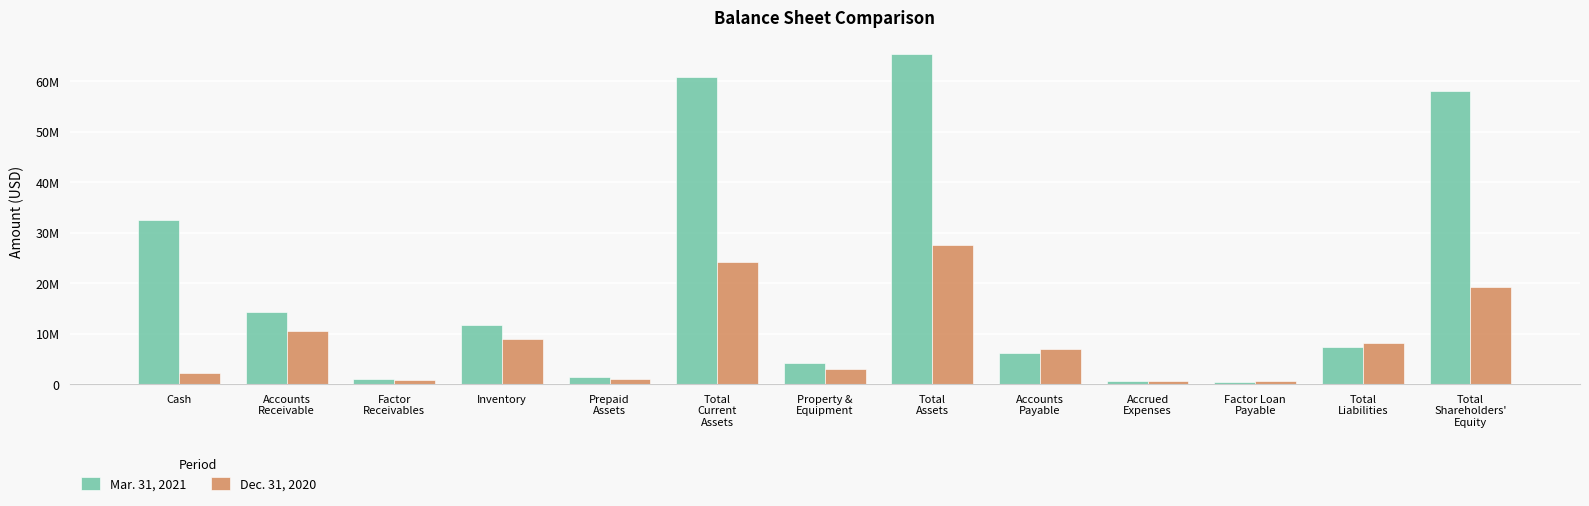

Are the bars horizontal?

No